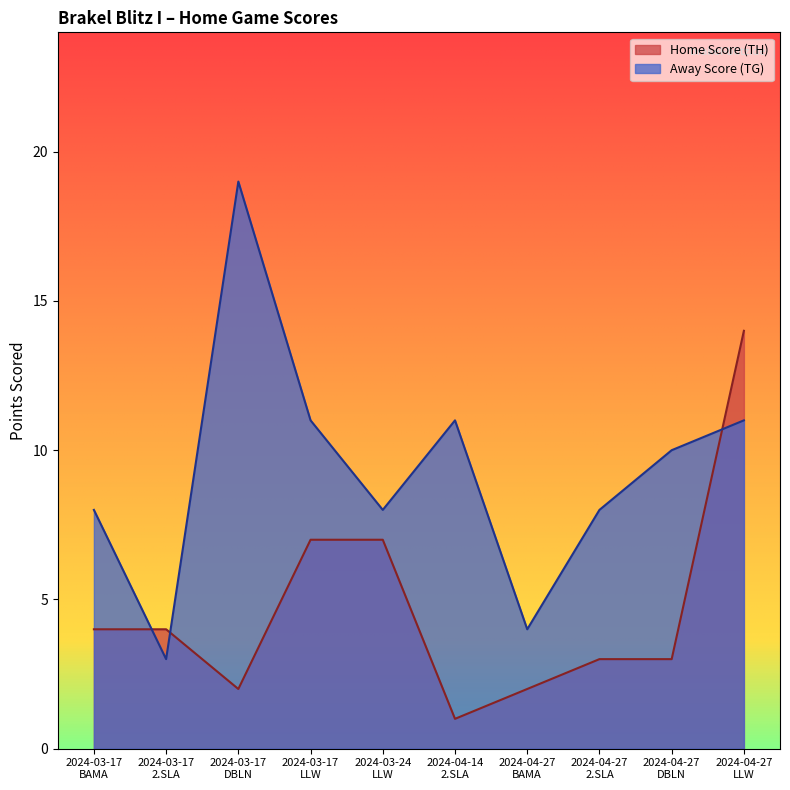

How many series are shown in this chart?

2